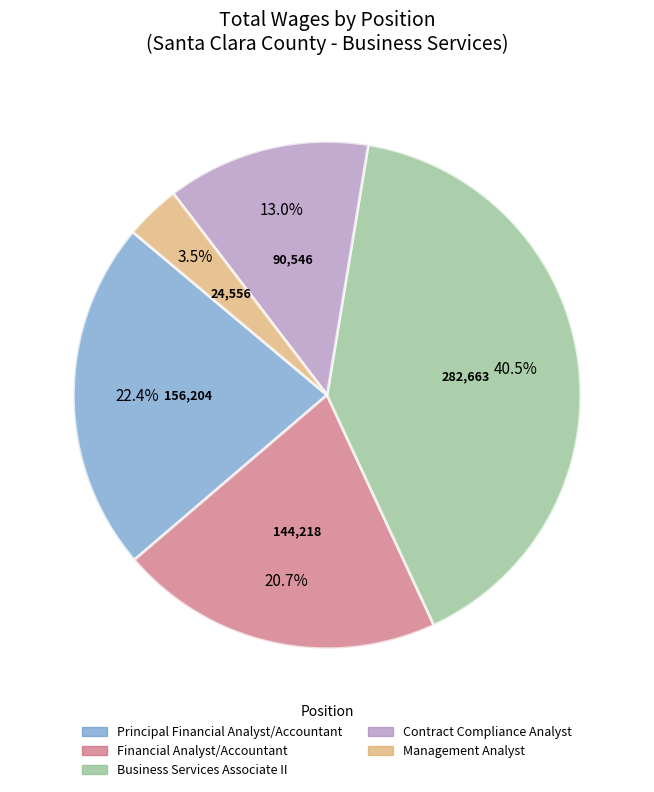

Is the sum of Principal Financial Analyst/Accountant and Business Services Associate II greater than half?

Yes